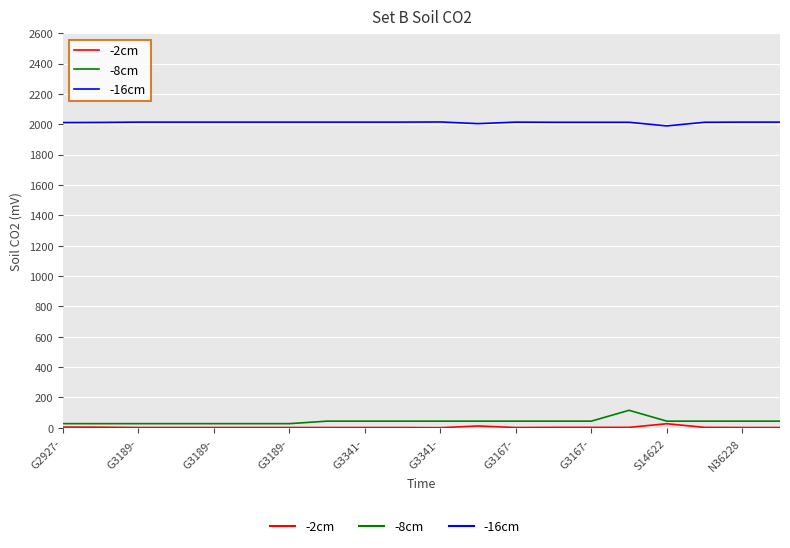

Which series has the largest total across all categories?

-16cm